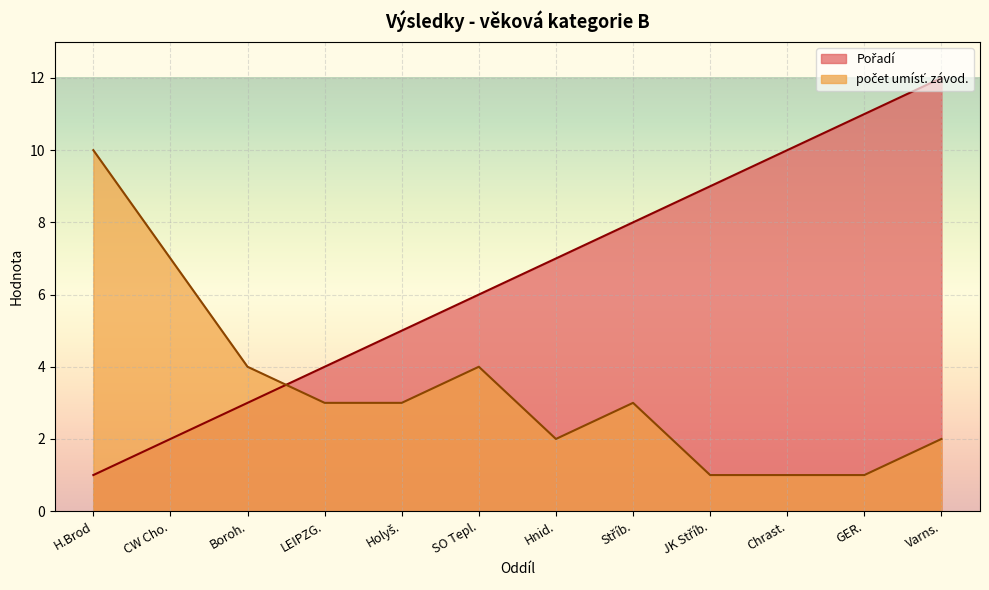

What is the sum of the Pořadí values at GER. and LEIPZG.?

15